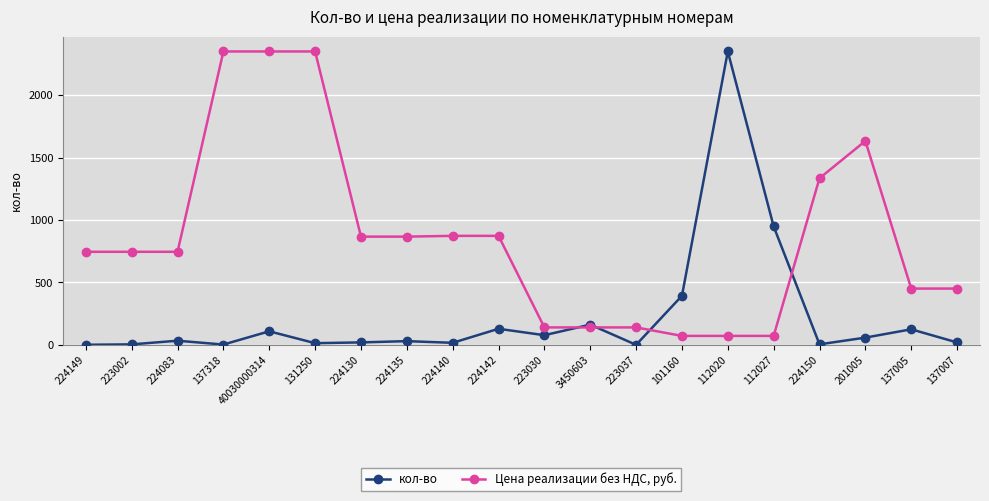

Between 223002 and 224150, which series saw the biggest shift?

Цена реализации без НДС, руб.